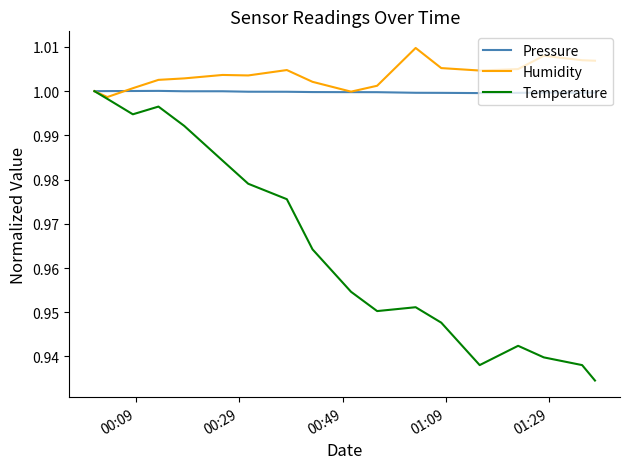

Is this an area chart (filled region under the line)?

No